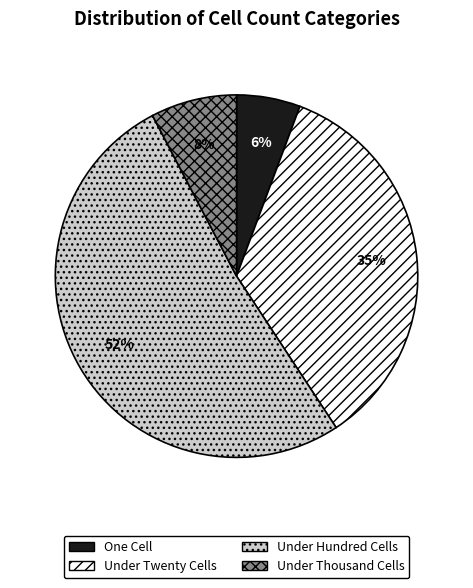

To the nearest percent, what is the difference between the largest and smallest slice percentages?

46%